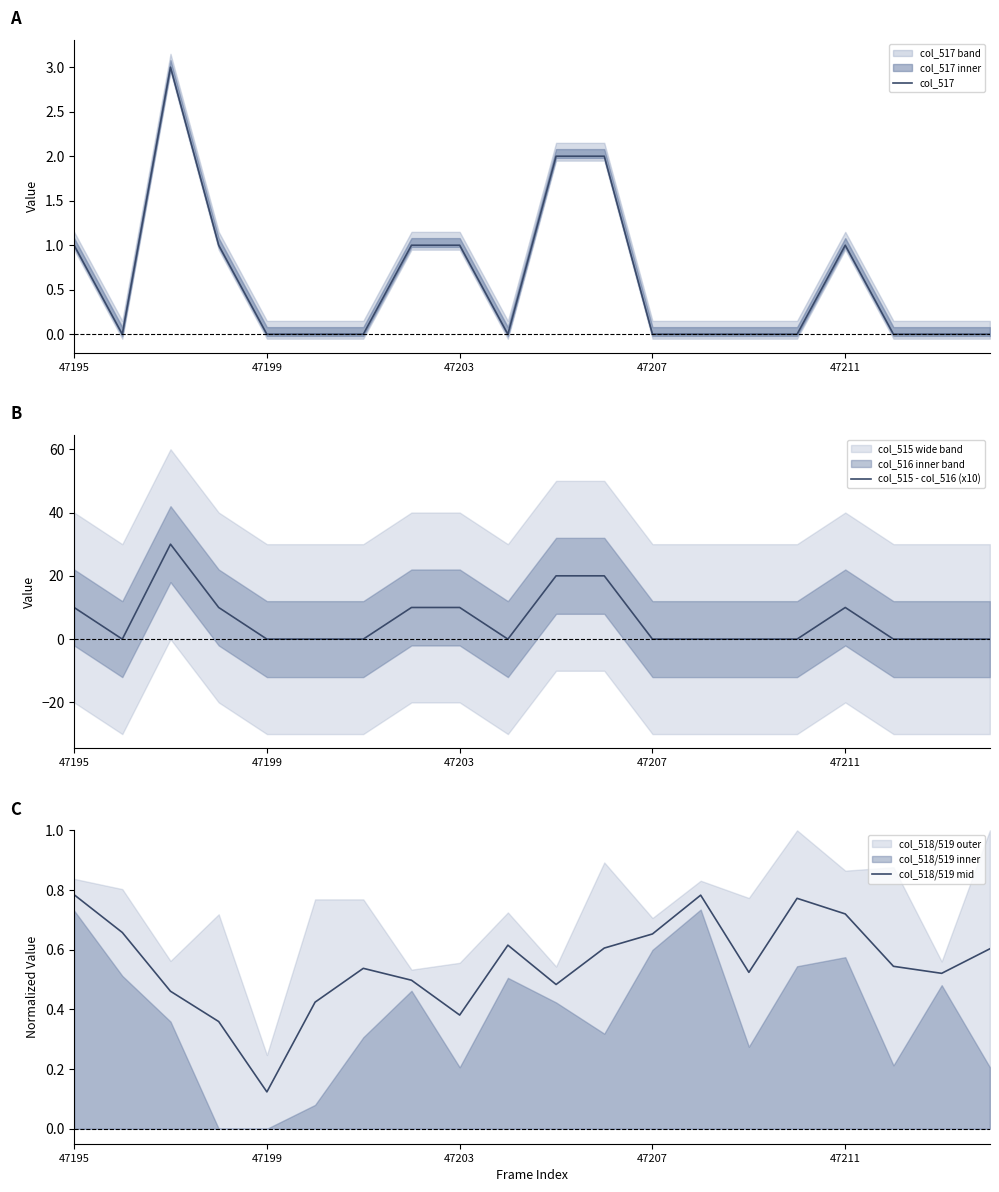

What is the sum of all col_515 - col_516 (x10) values?

120